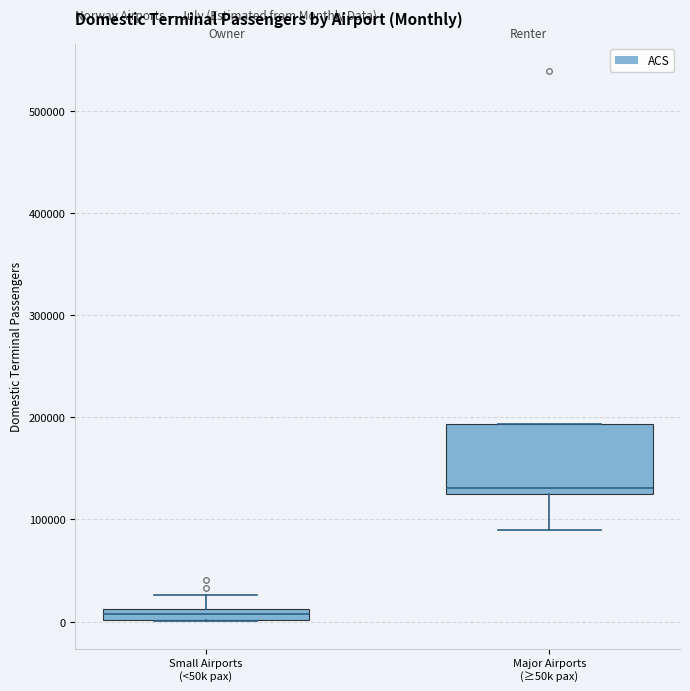

Where does the lower whisker of the box for Major Airports (≥50k pax) end on the y-axis? The values are not printed on the chart, so give them approximately, as read against the axis.

90000